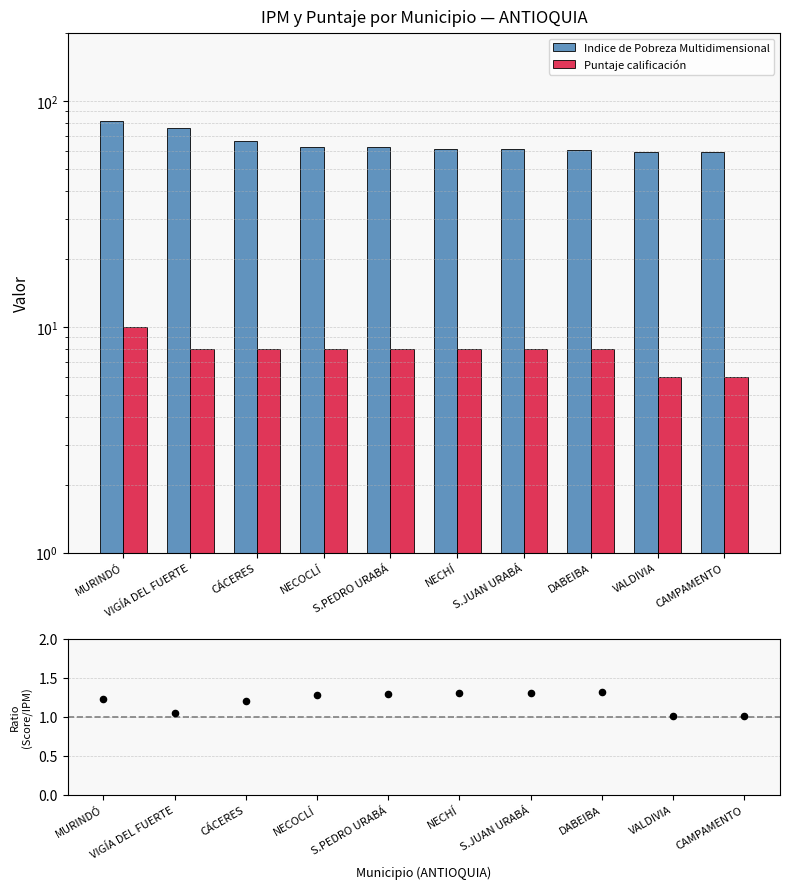

At which category is the sum across all series the highest?

MURINDÓ